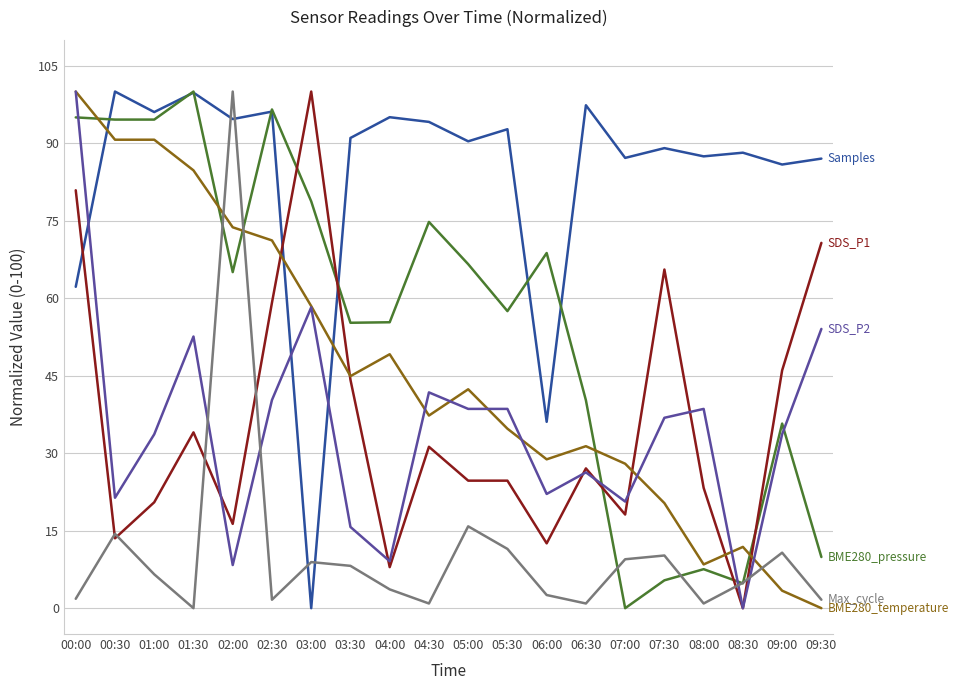

At which category is the sum across all series the highest?

00:00